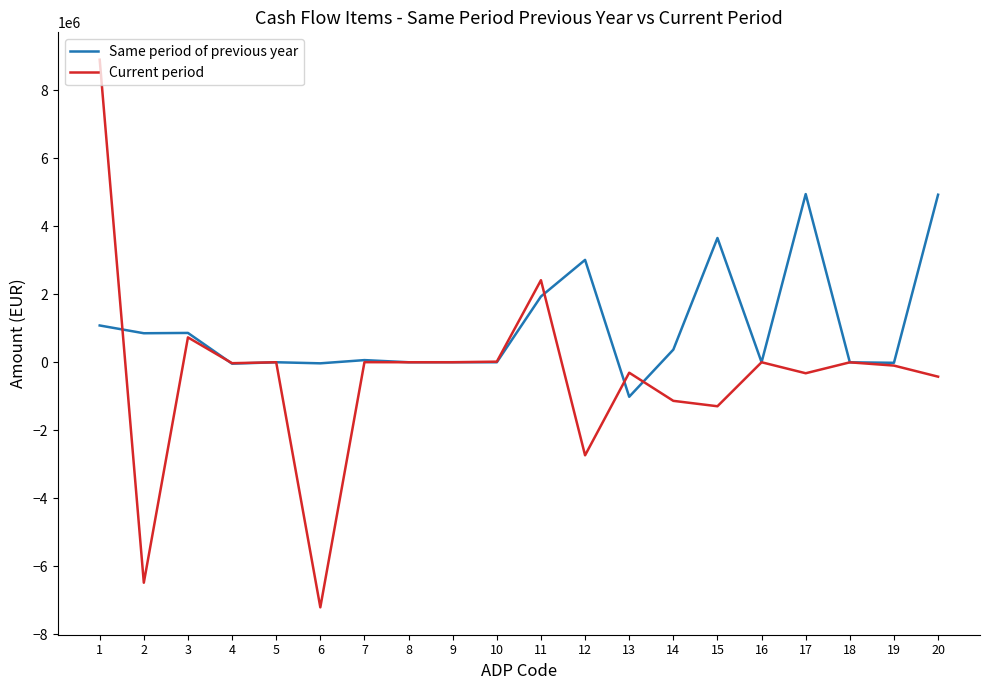

True or false: Current period has a value of 2413985 at 11.

True